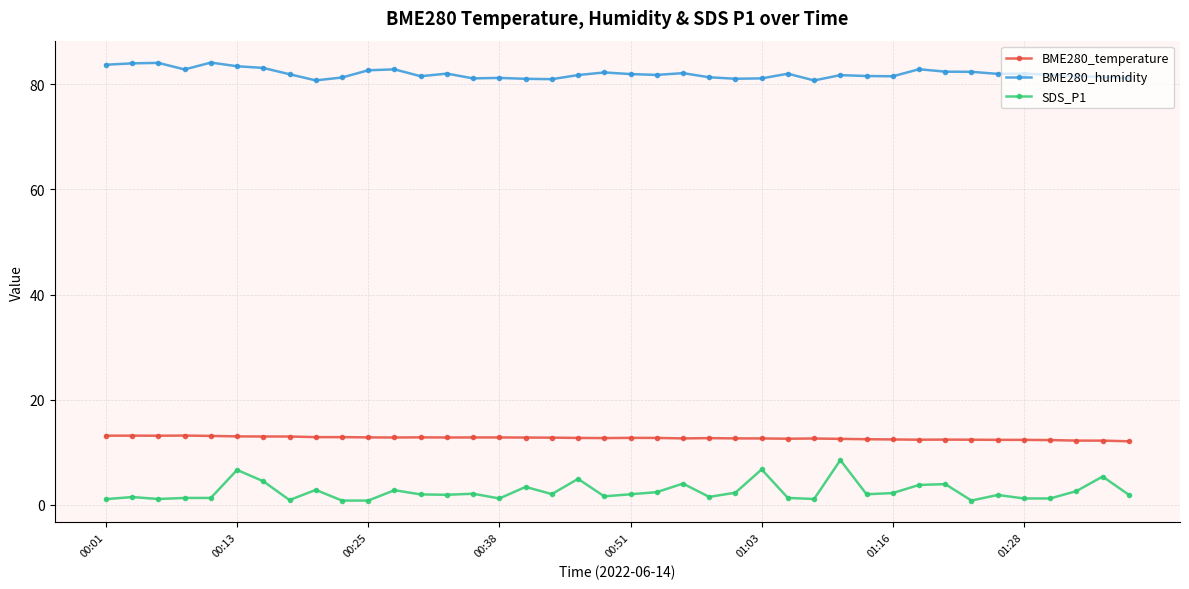

What are all the series names shown in the legend?

BME280_temperature, BME280_humidity, SDS_P1